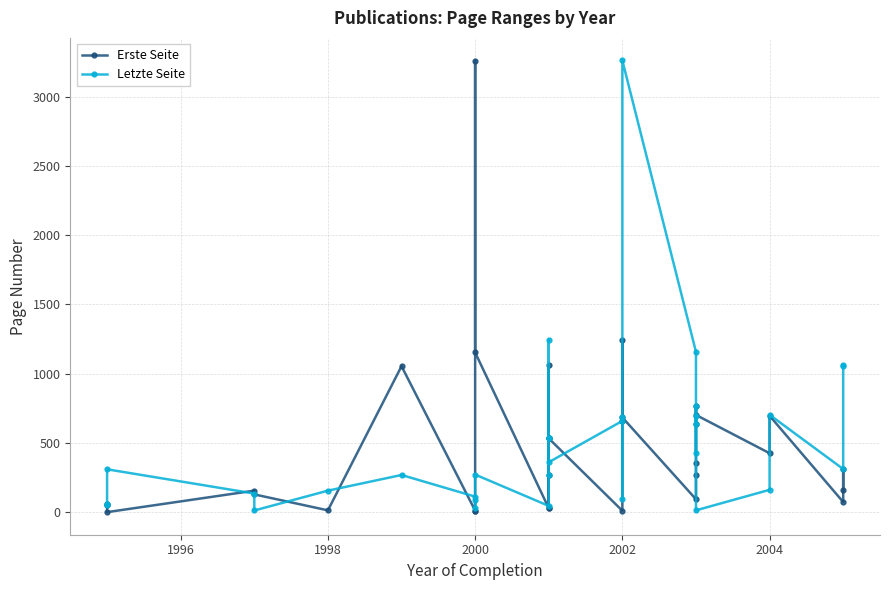

The Erste Seite series shows 440 at 2004. True or false?

False